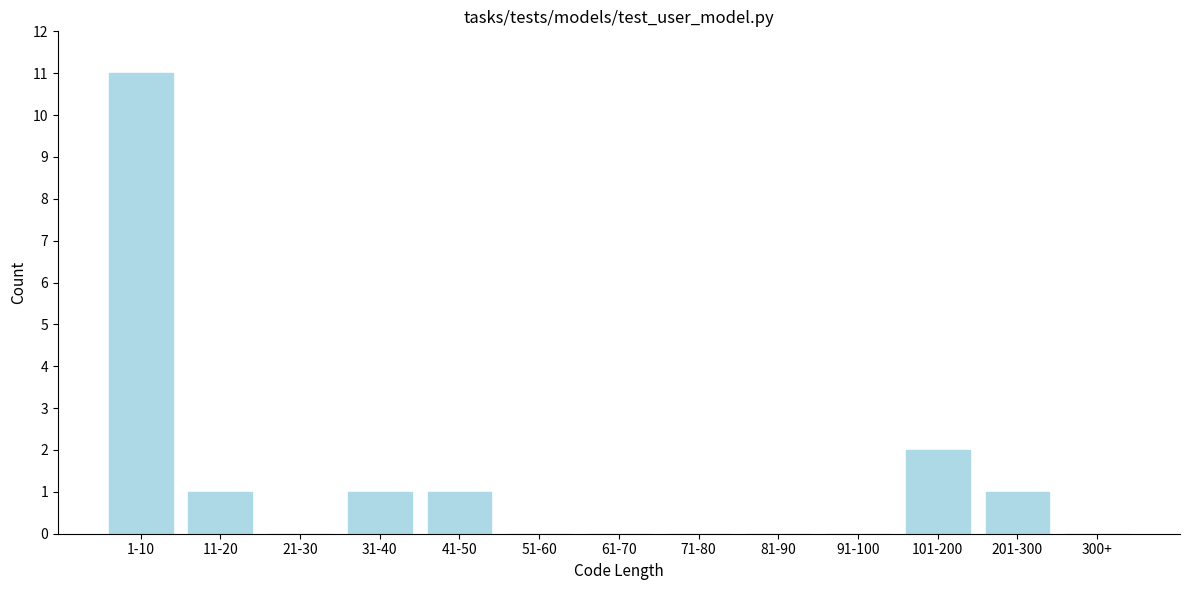

Reading left to right, transcribe all the data shown in this chart.

1-10=11	11-20=1	21-30=0	31-40=1	41-50=1	51-60=0	61-70=0	71-80=0	81-90=0	91-100=0	101-200=2	201-300=1	300+=0